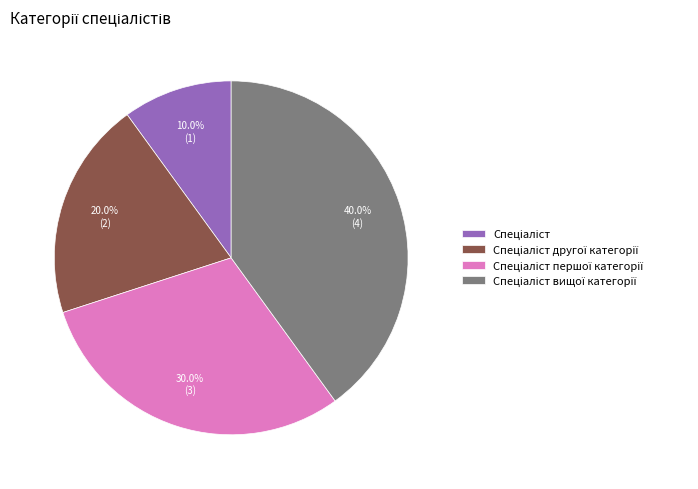

Is there a majority slice in this chart?

No